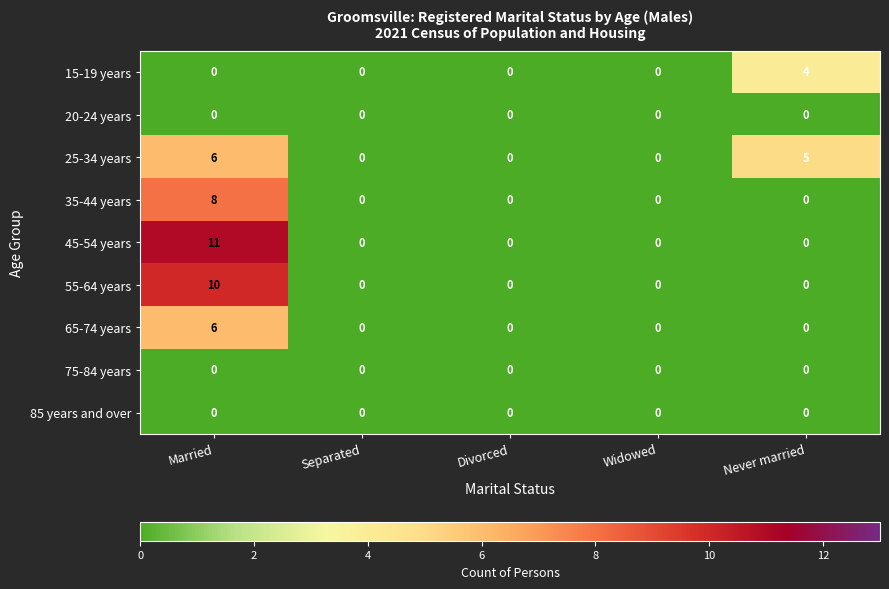

What is the difference between the maximum and minimum values in the 35-44 years series?

8